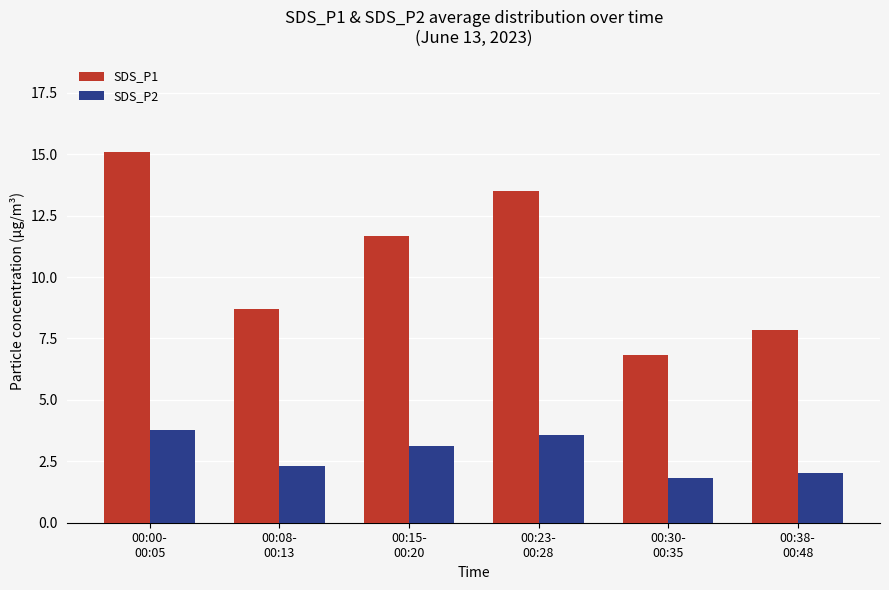

Reading left to right, list all the values displayed in this chart.

SDS_P1: 15.1	8.7	11.7	13.5	6.8	7.8
SDS_P2: 3.8	2.3	3.1	3.6	1.8	2.0